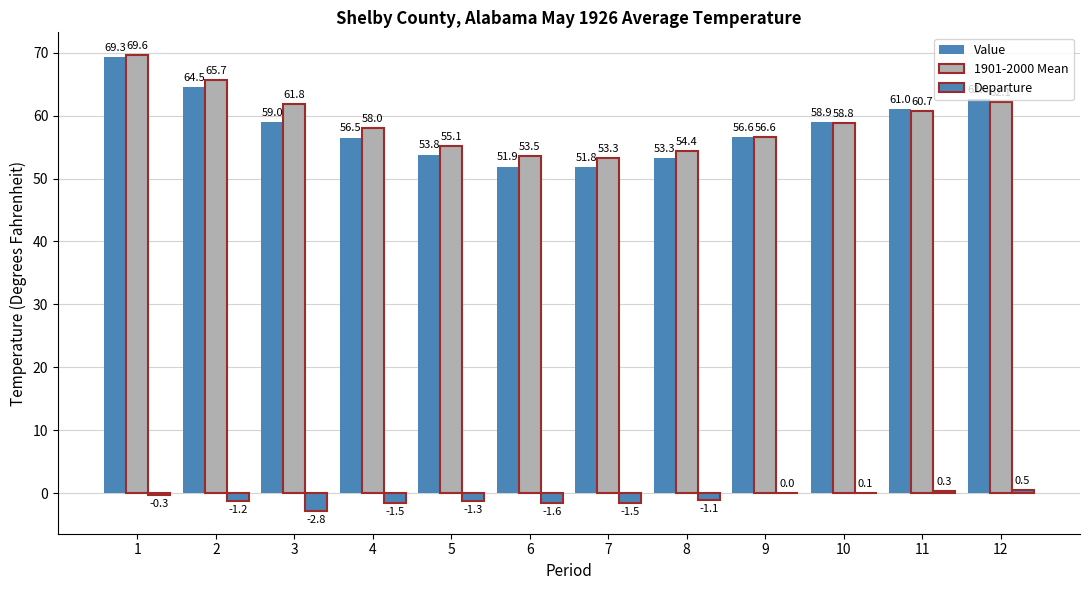

What is the difference between the highest and lowest values at 12?

62.1